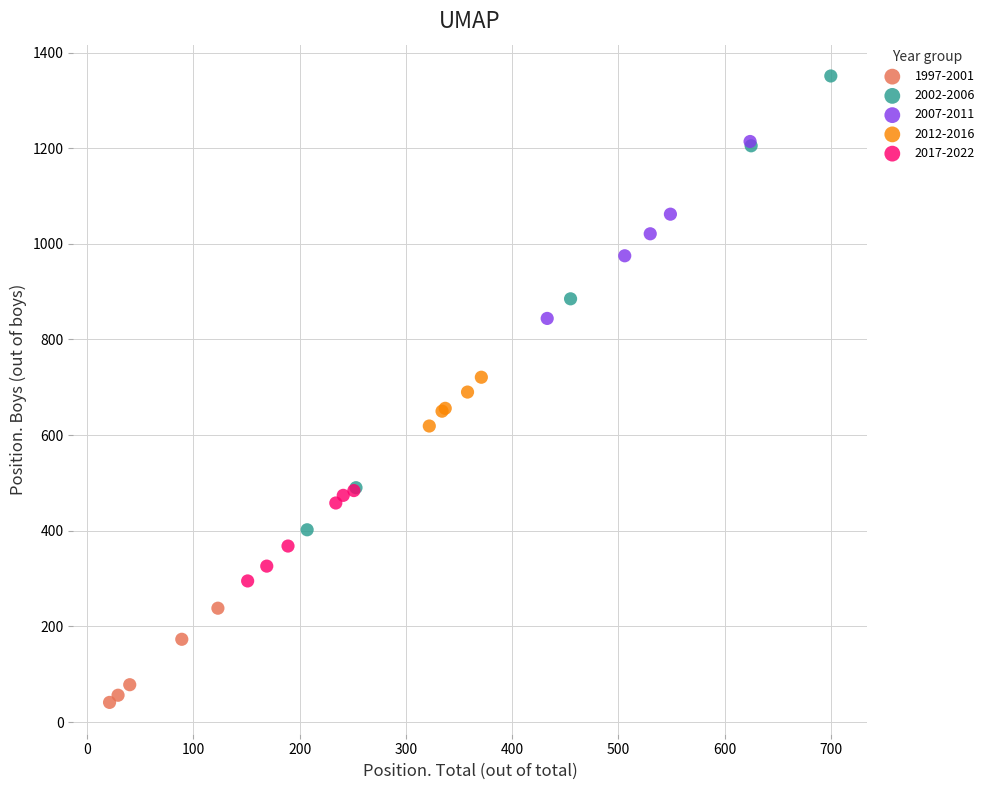

Which series has the largest Y range (max minus min)?

2002-2006